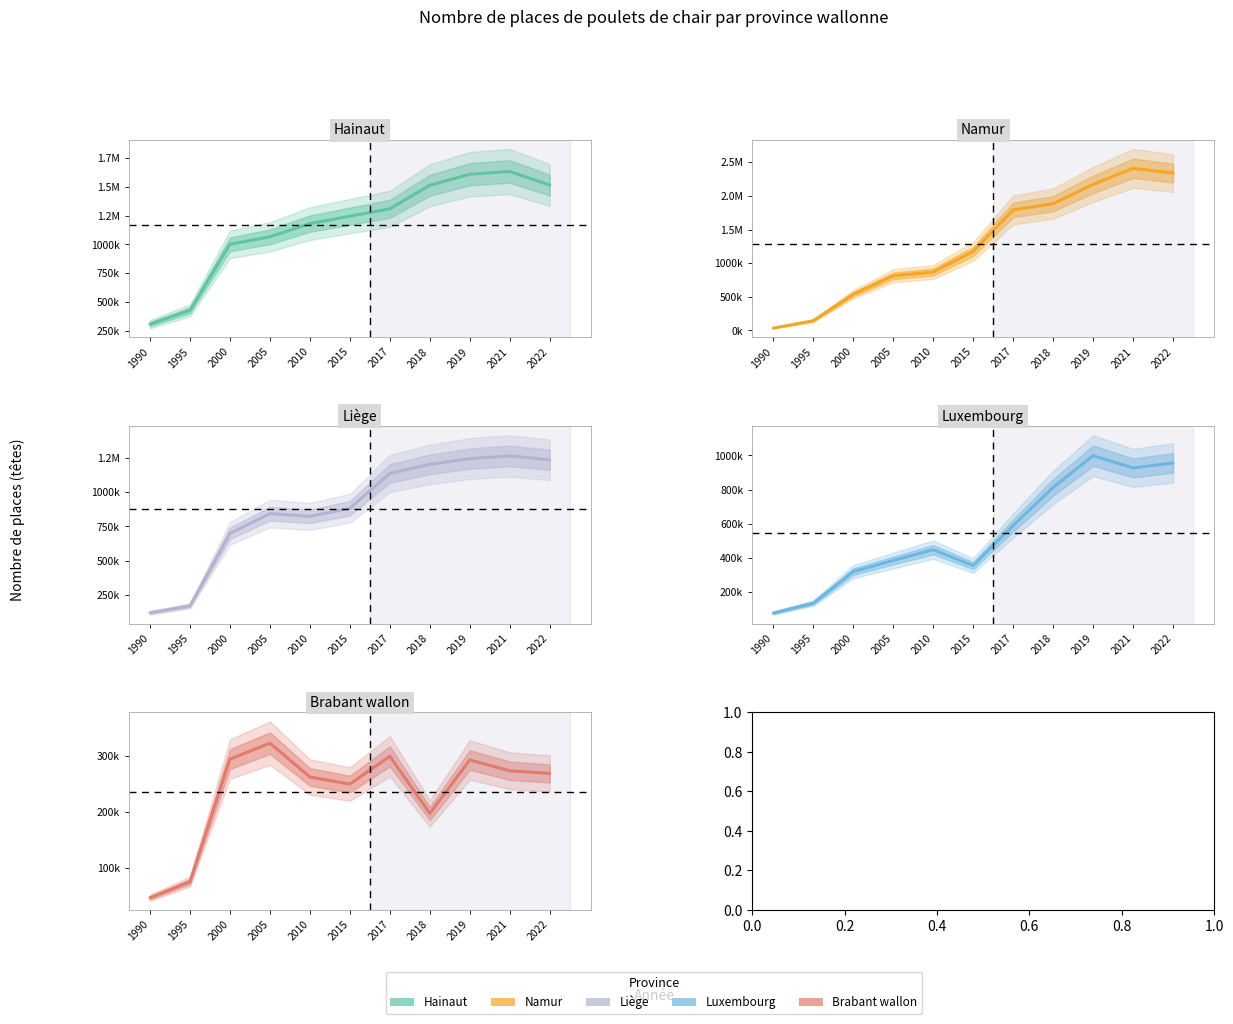

Reading right to left, extract all data points from this chart.

Hainaut: 1514999	1633420	1609154	1513186	1309358	1244946	1180489	1065970	1001049	427684	308165
Namur: 2340219	2411309	2171804	1885532	1792263	1173788	869409	812036	537835	143448	34841
Liège: 1238484	1267389	1247553	1205062	1138539	883390	823677	844249	698580	167124	116941
Luxembourg: 956060	926834	998680	812430	589700	355700	448788	385328	320415	136101	78230
Brabant wallon: 268704	273499	292689	197400	299200	249750	262350	322655	294272	75827	47140